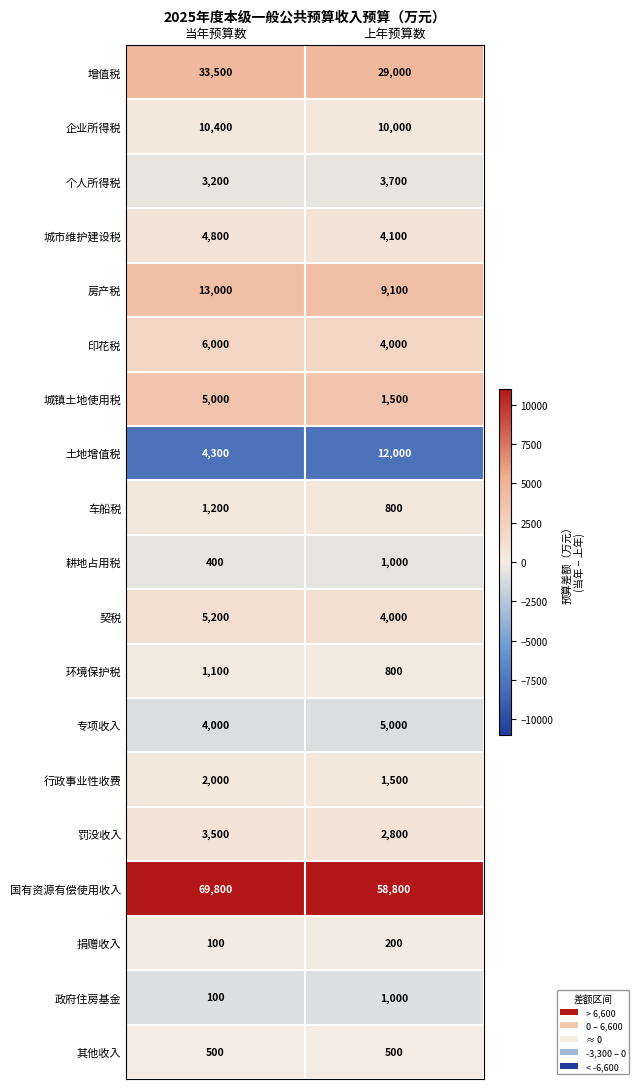

What is the difference between the maximum and minimum values in the 城市维护建设税 series?

700